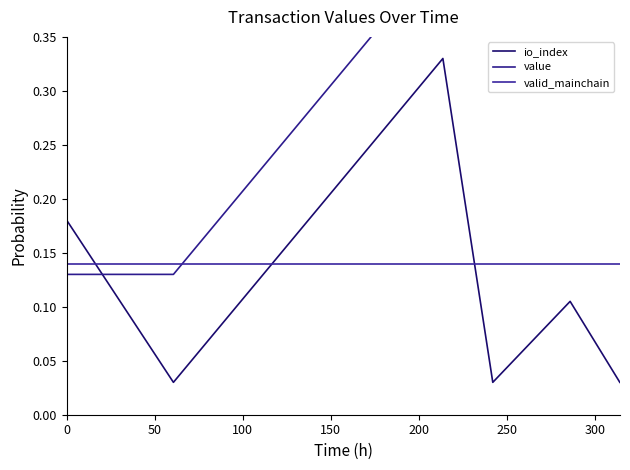

How many times do valid_mainchain and io_index cross each other?

3